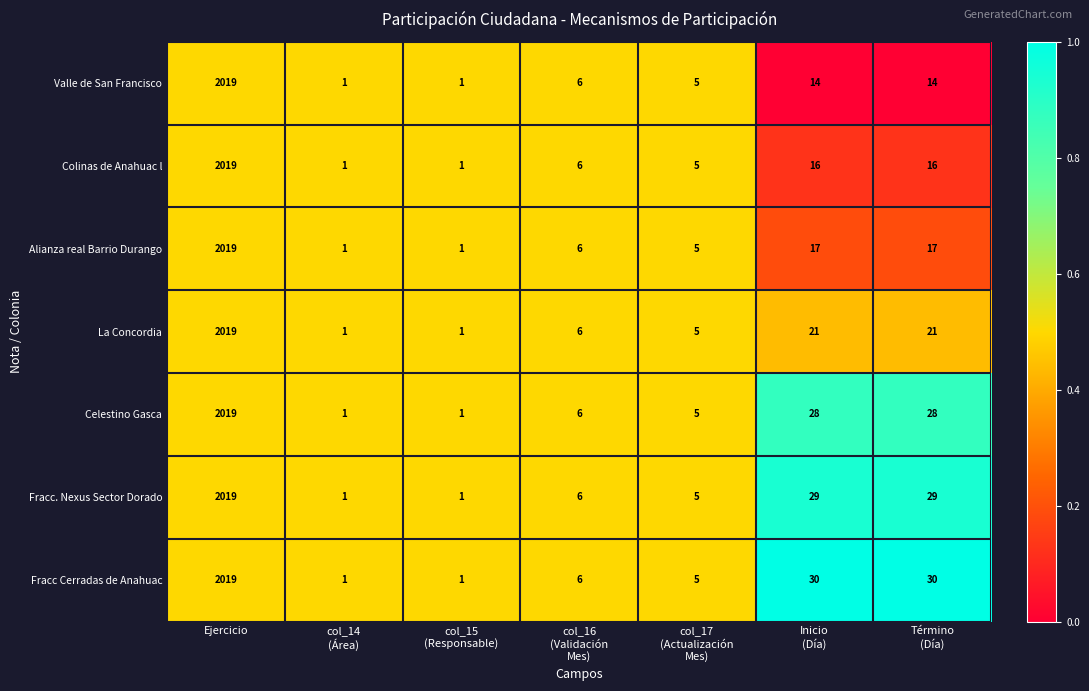

At which category is the sum across all series the highest?

Ejercicio